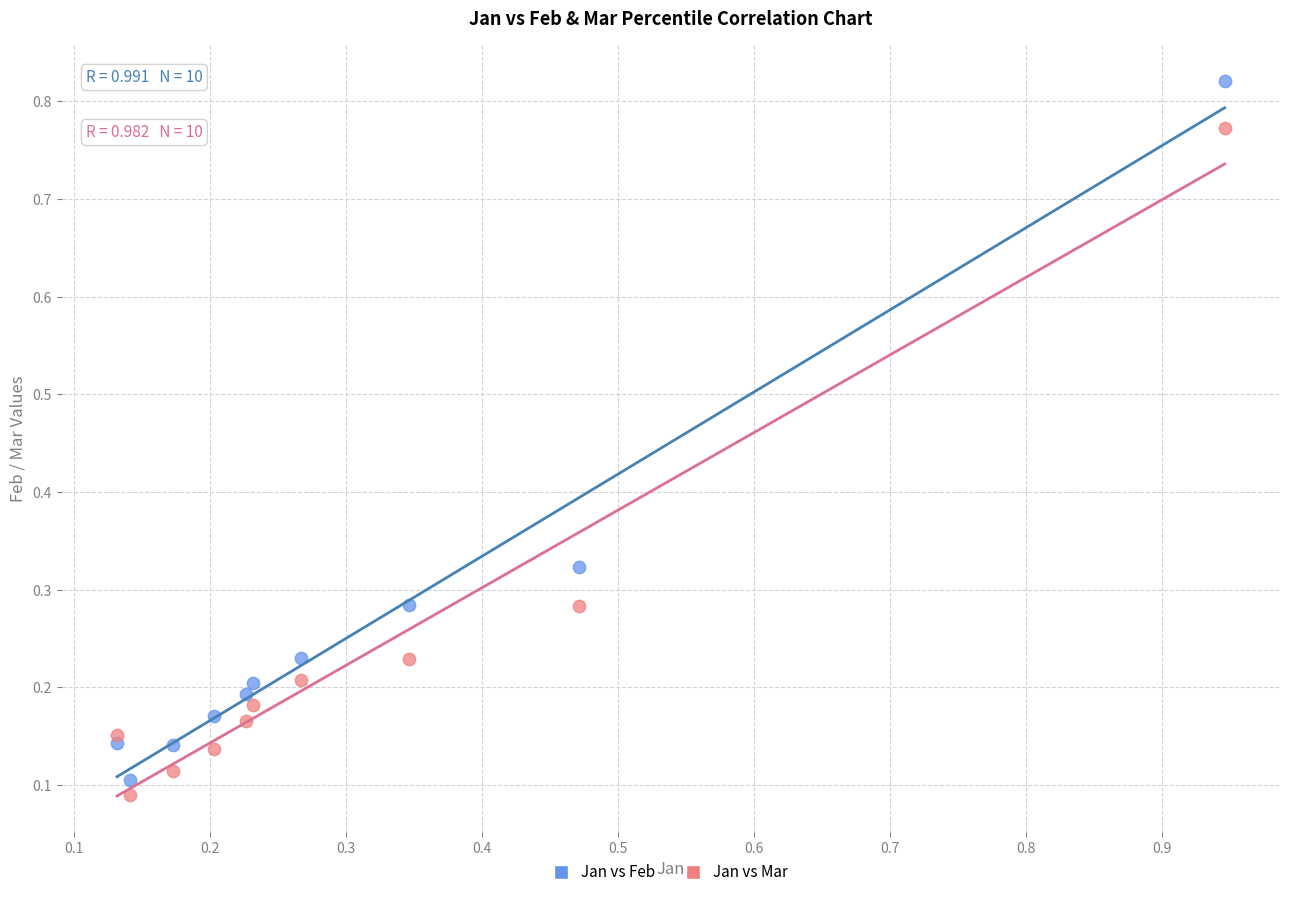

Across all data points, what is the range of Y values (max minus min)?

0.7